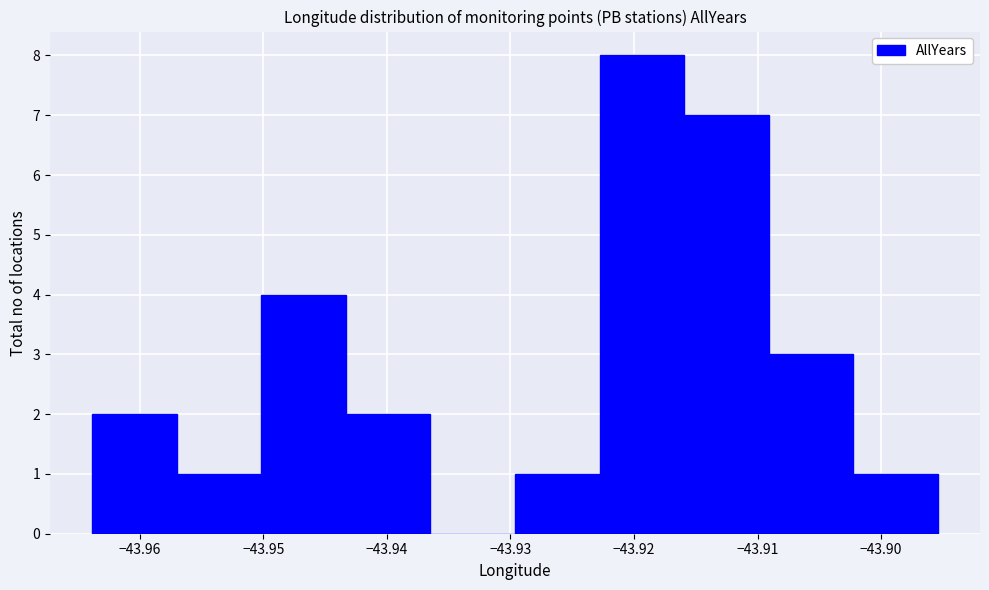

Reading left to right, transcribe this chart: for each bar, give the range it covers on the x-axis and its height. Neither the bar edges nor the heights are printed on the chart, so give them approximately, as read against the axes.

-43.964 to -43.957: 2
-43.957 to -43.950: 1
-43.950 to -43.943: 4
-43.943 to -43.936: 2
-43.936 to -43.930: 0
-43.930 to -43.923: 1
-43.923 to -43.916: 8
-43.916 to -43.909: 7
-43.909 to -43.902: 3
-43.902 to -43.895: 1